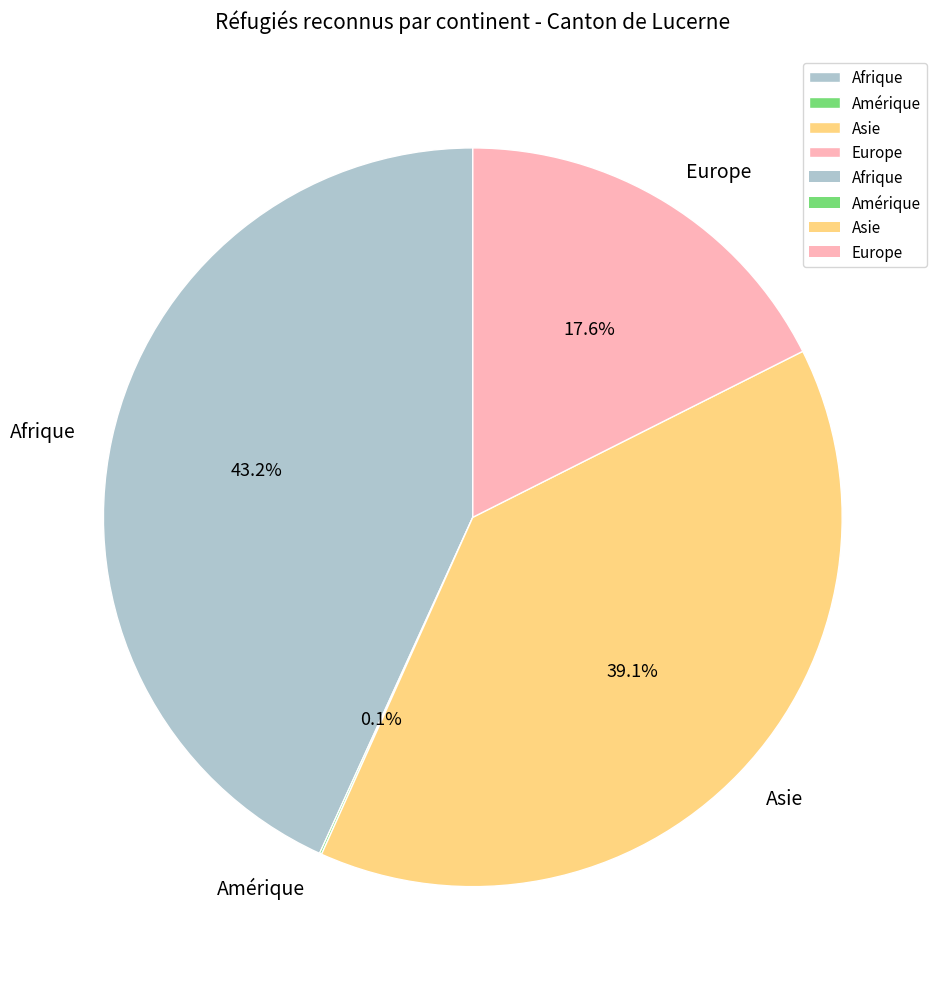

What is the largest slice in the pie chart?

Afrique